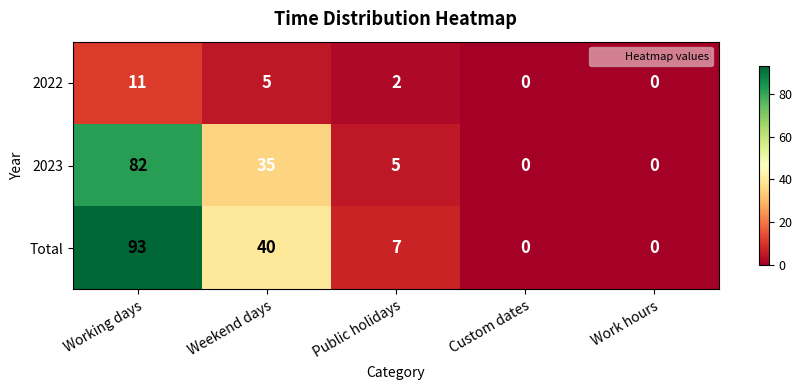

Which series has the widest spread of values?

Total